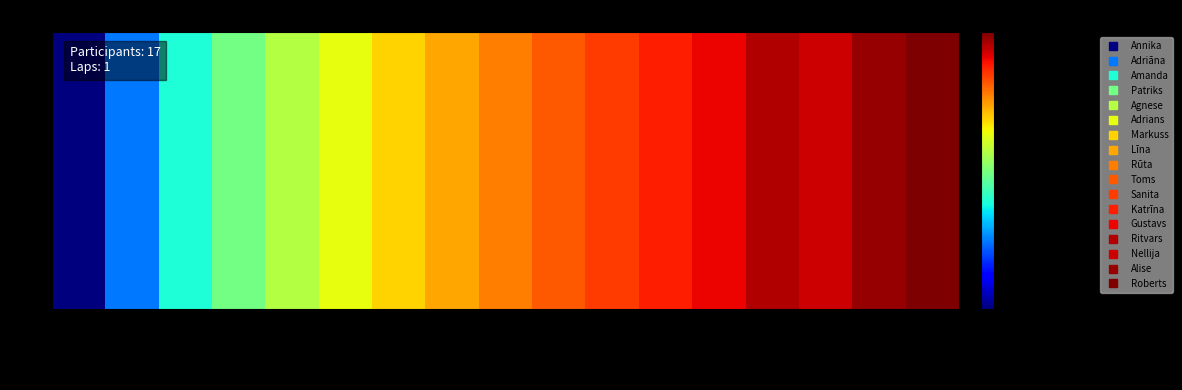

The chart shows a value of 4 at Gustavs. True or false?

False